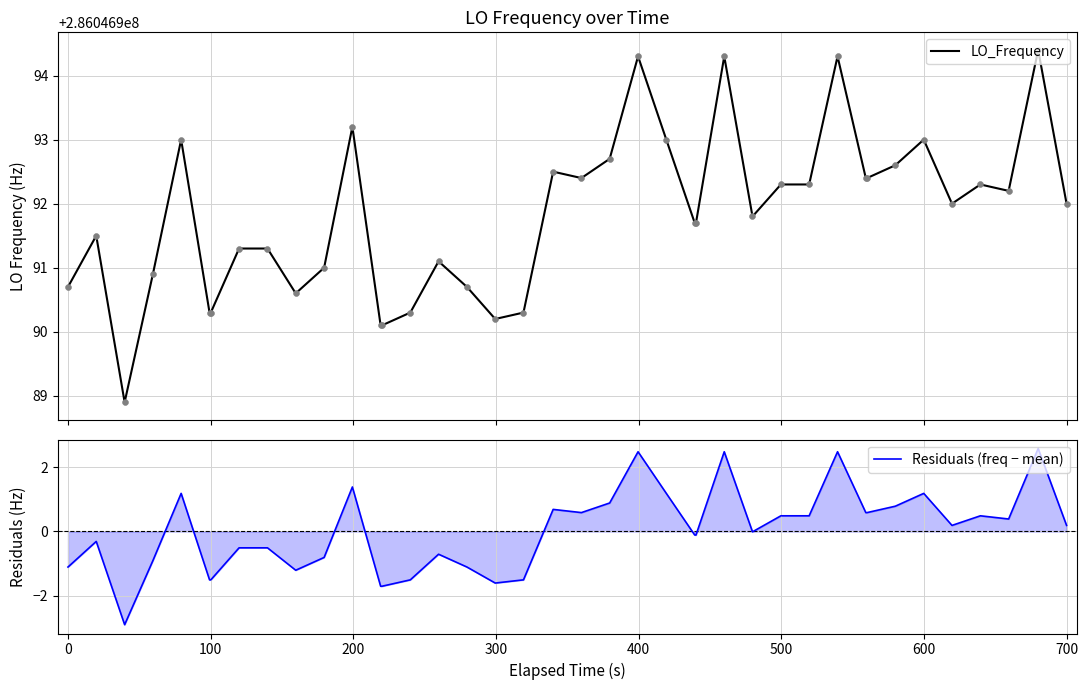

Is the value of LO_Frequency at 35 greater than the value of Residuals (freq − mean) at 200?

Yes